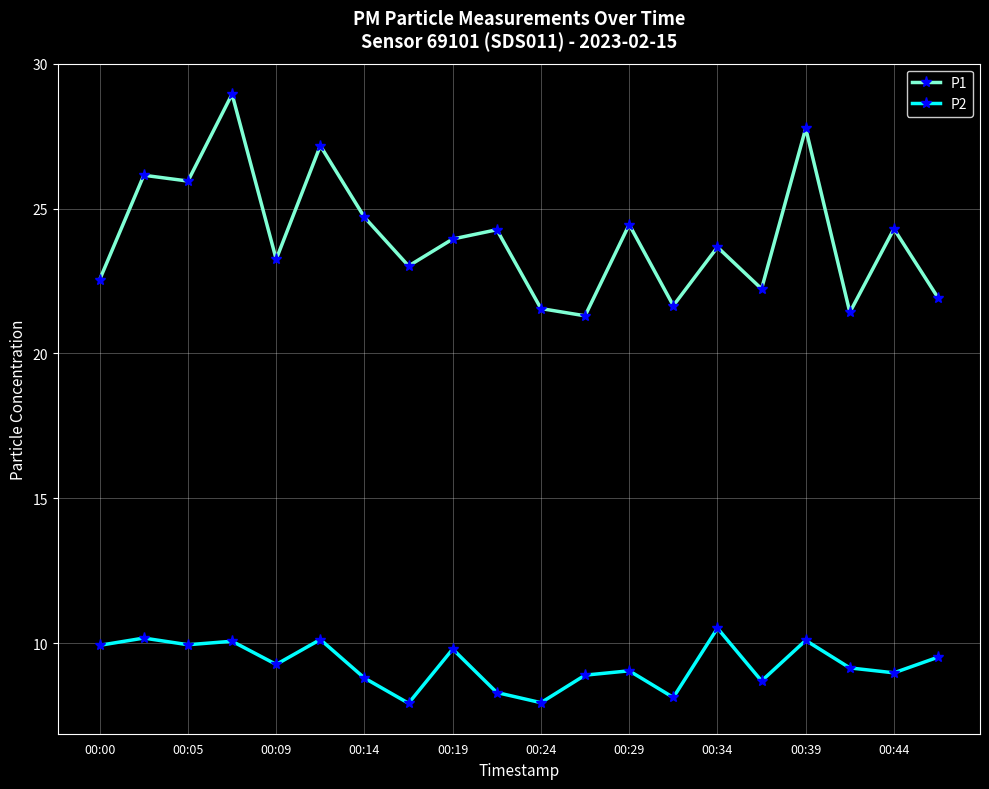

True or false: P1 has more than 0 interior local peaks.

True